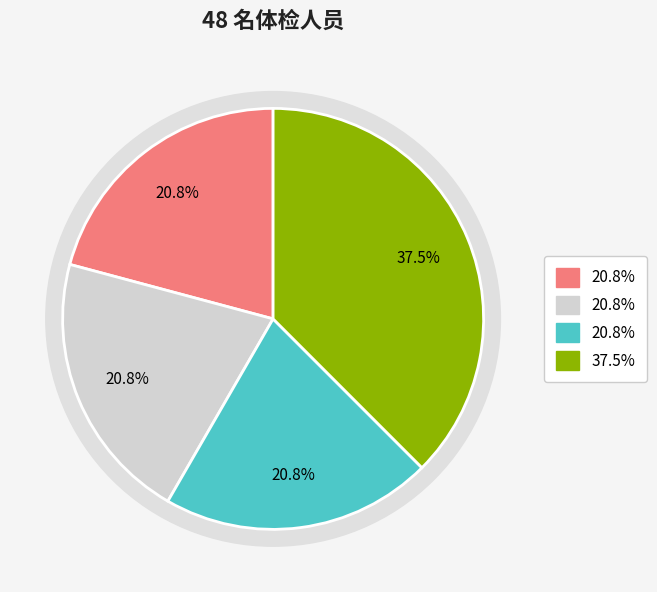

True or false: 幼儿园教师(21-30) accounts for 14% of the total.

False